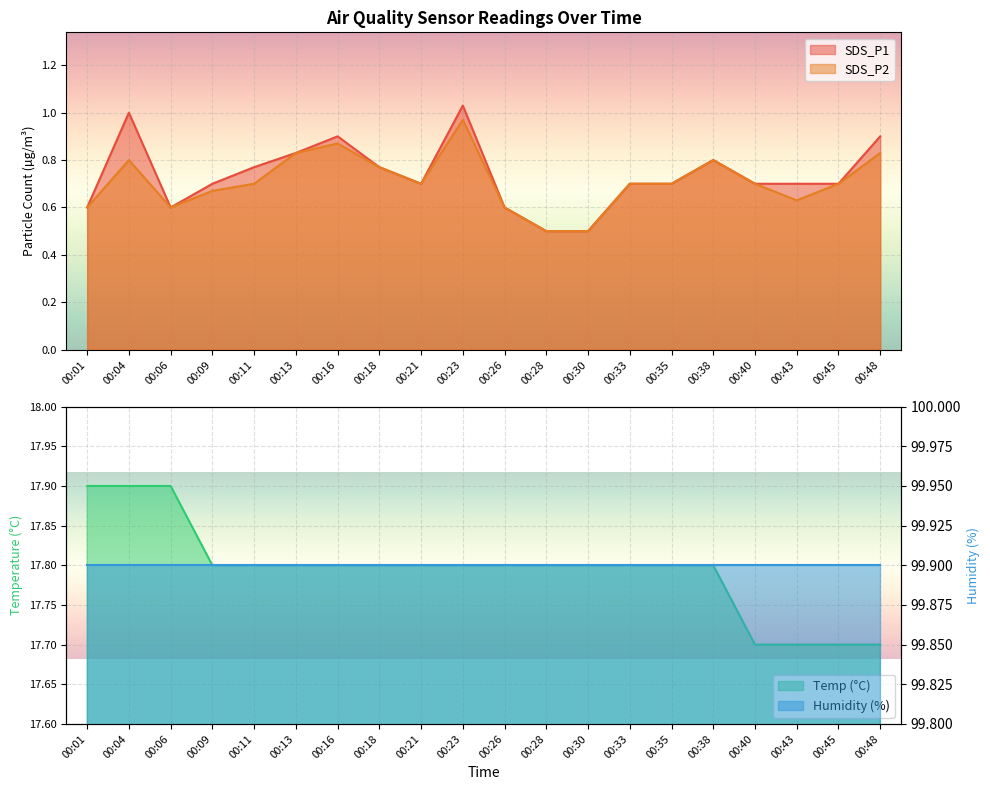

At which label does SDS_P2 reach its peak?

00:23